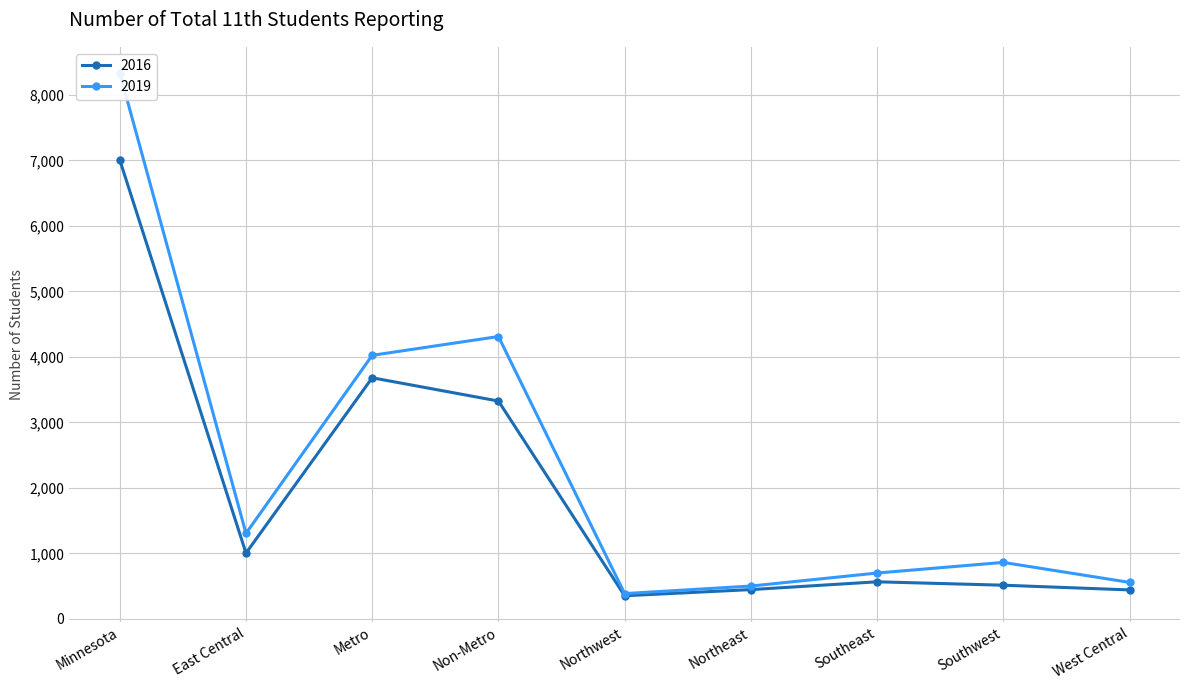

True or false: 2016 has a value of 337 at Southeast.

False